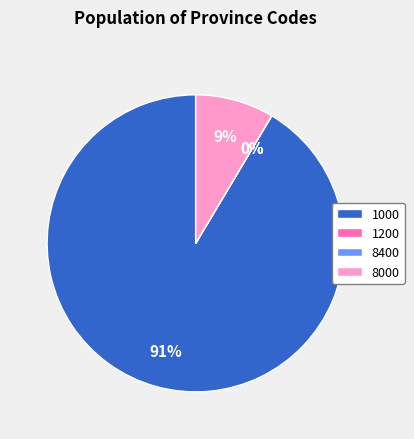

The 1000 slice represents 1% of the pie. True or false?

False